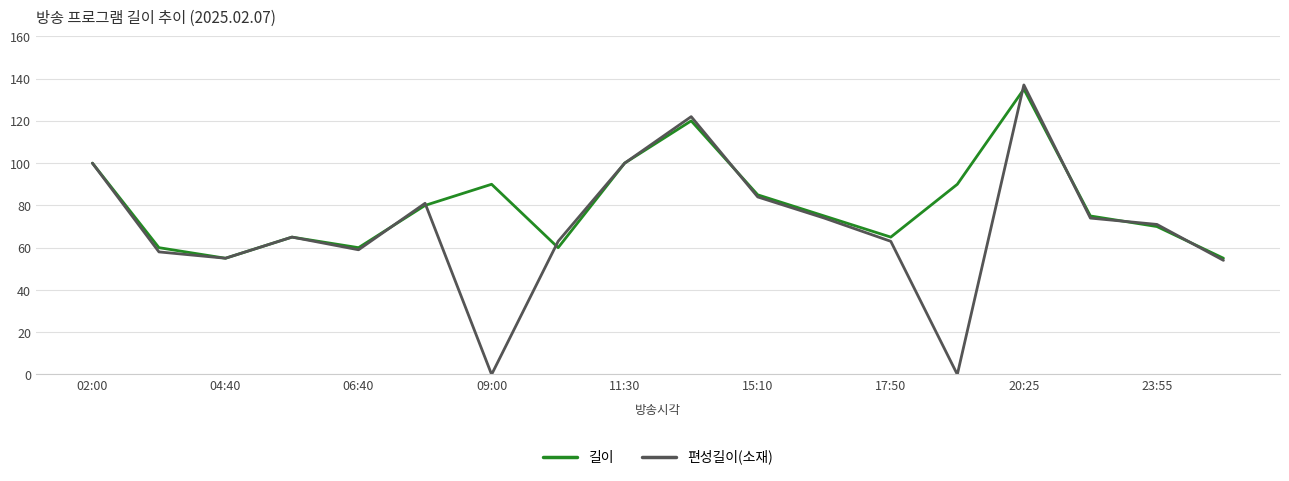

True or false: 길이 has more than 0 points higher than both neighbors.

True